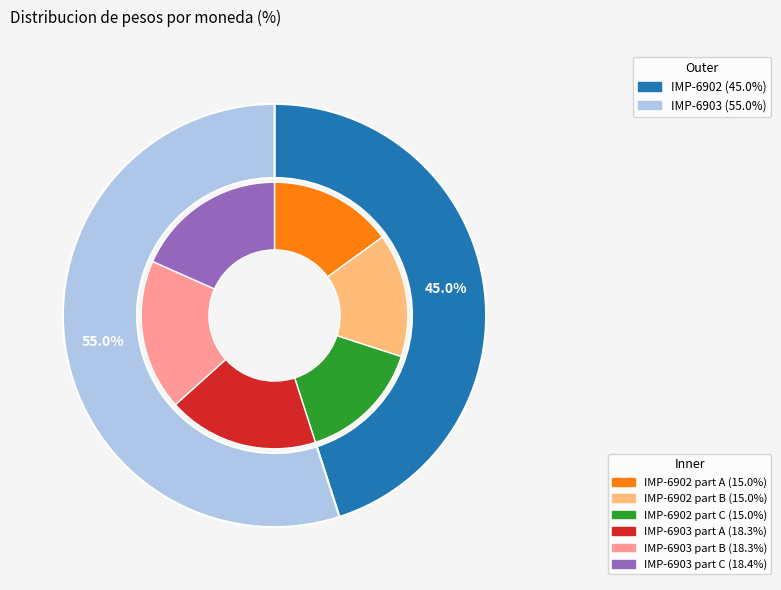

How many segments does this pie chart have?

2